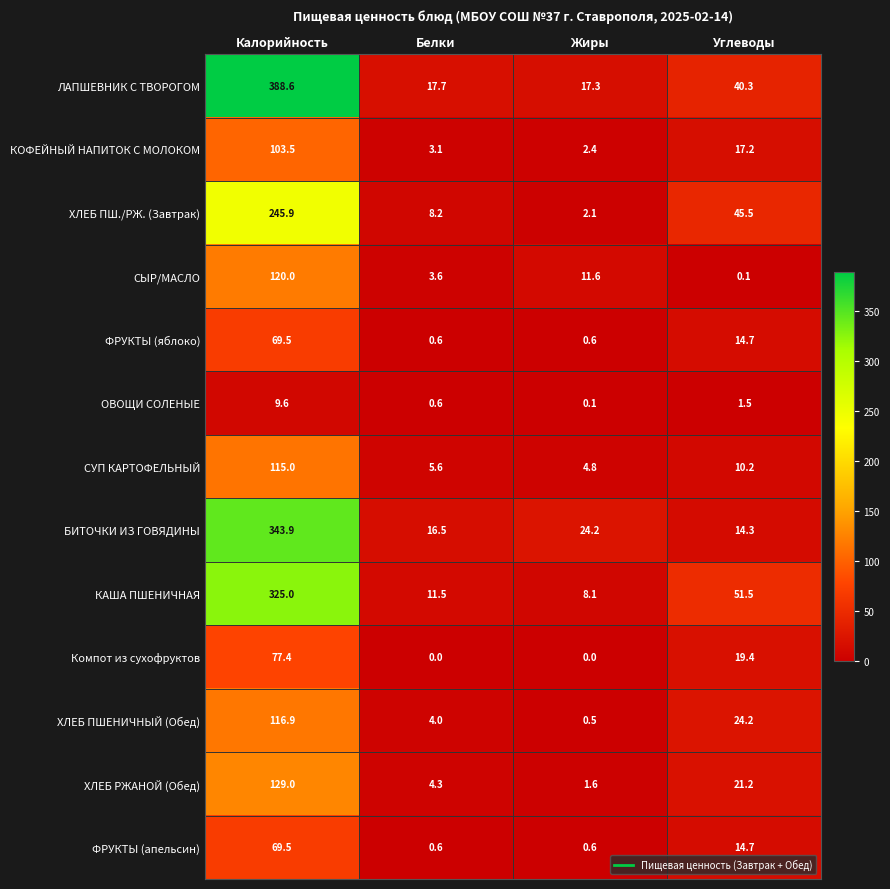

What is the difference between the maximum and minimum values in the ХЛЕБ ПШ./РЖ. (Завтрак) series?

243.8